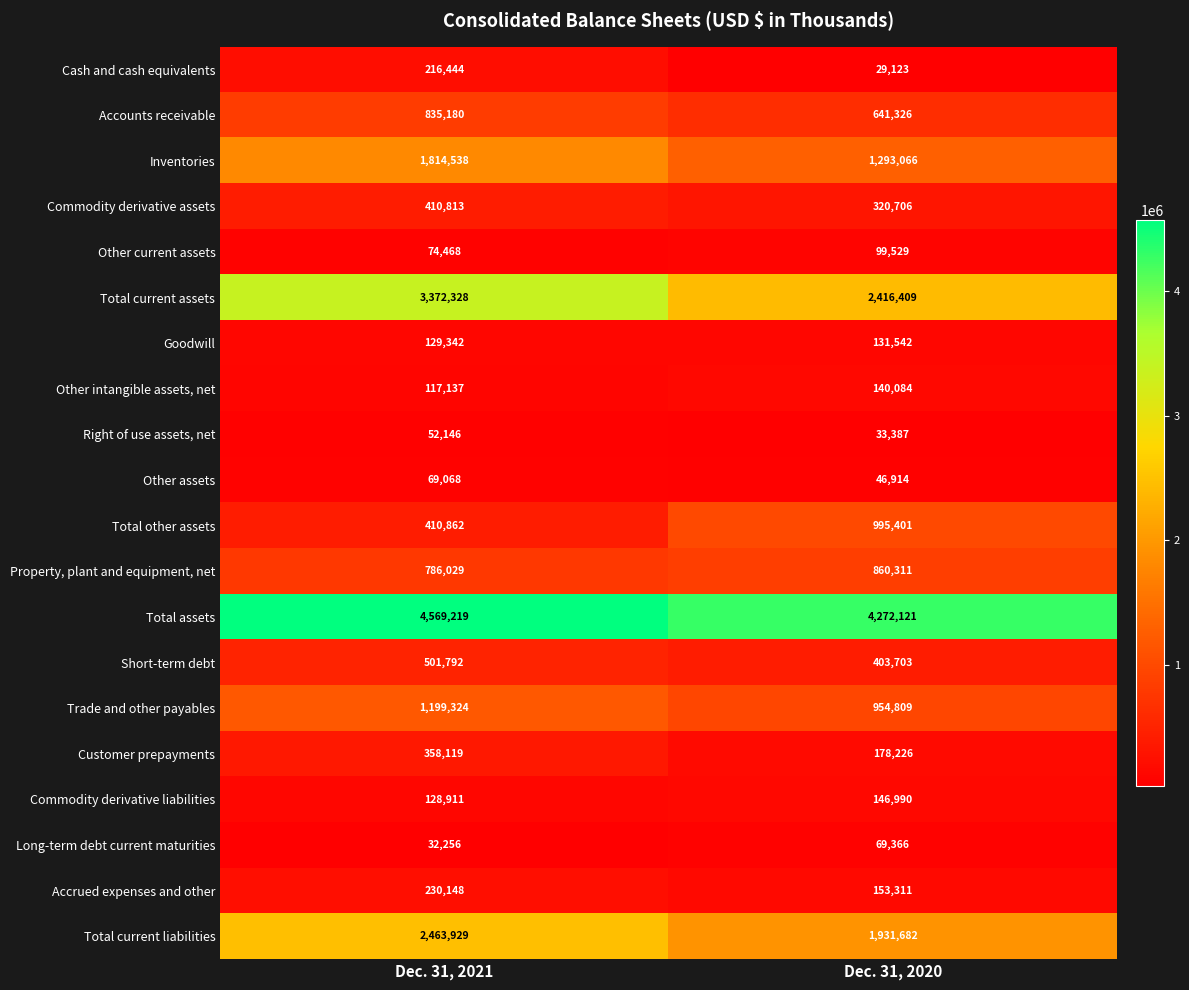

The value of Total current assets at Dec. 31, 2020 is 789749. True or false?

False